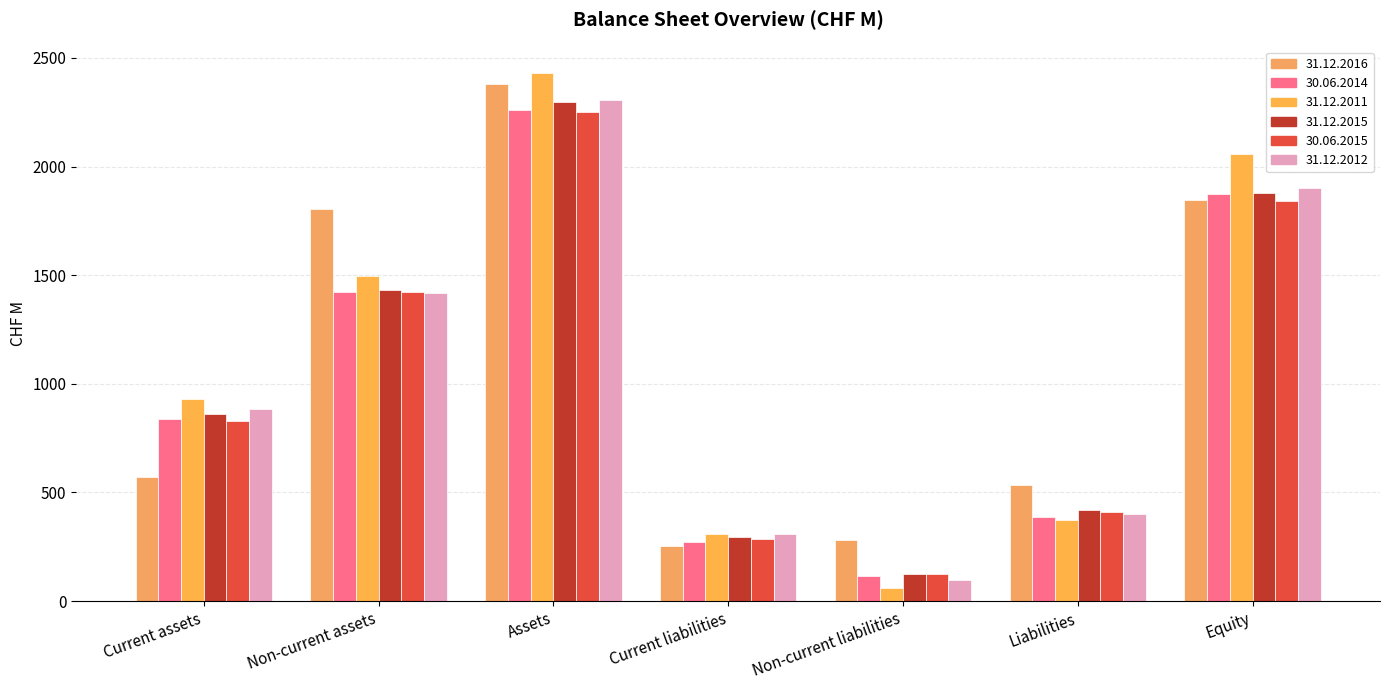

Which series has the largest total across all categories?

31.12.2016